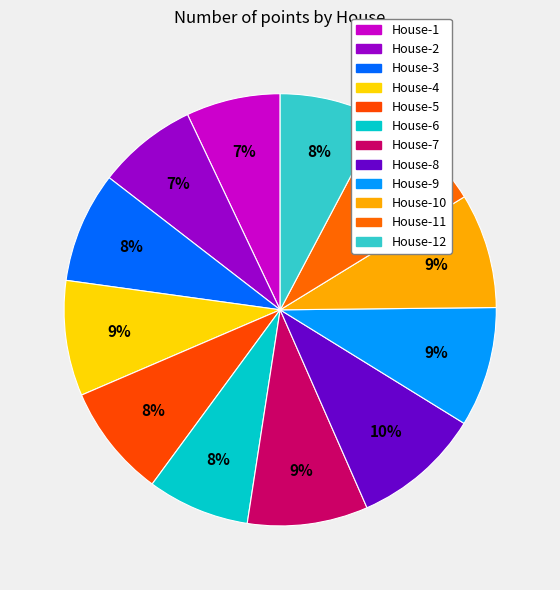

How many segments does this pie chart have?

12